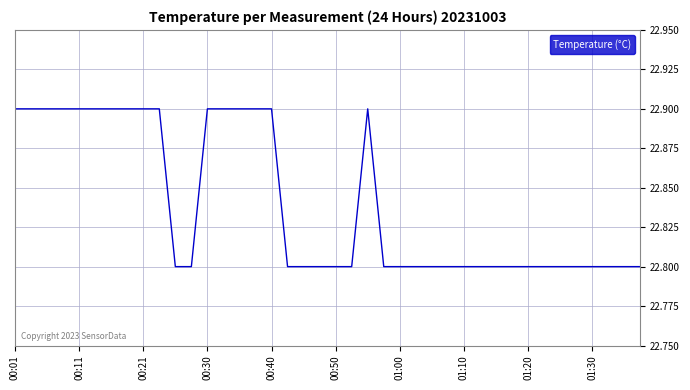

What is the sum of all values?

913.6